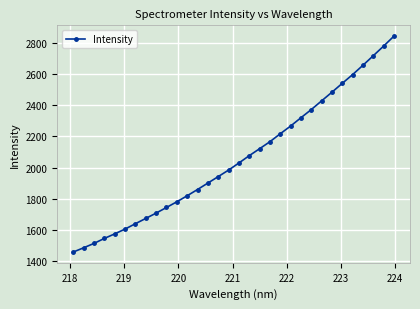

What is the value of the 10th point from the left?

1742.6